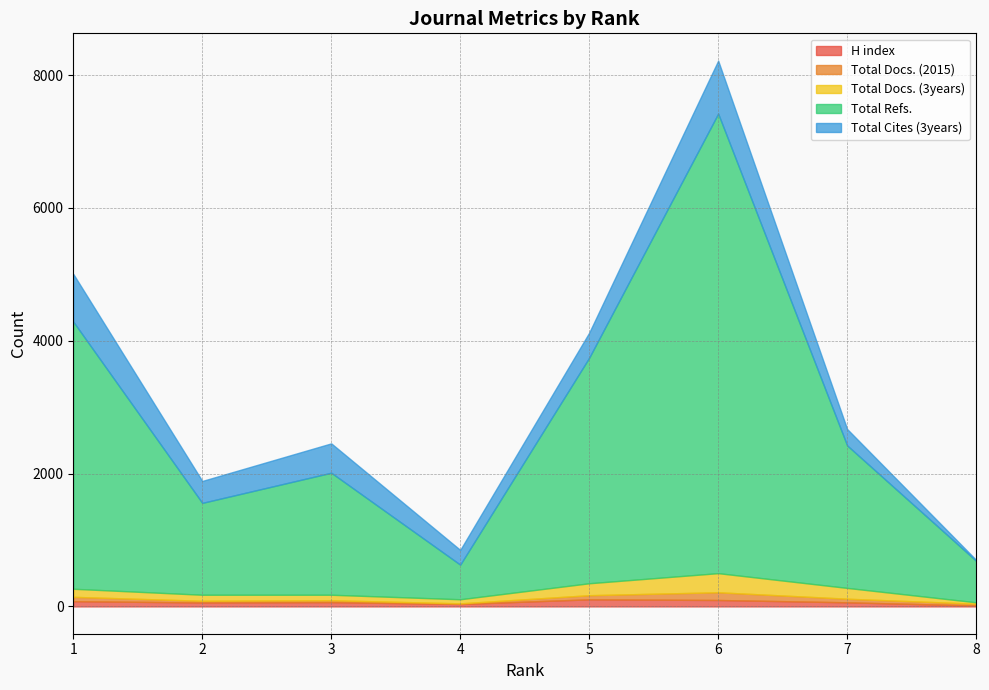

What is the spread (max minus min) of values at 3?

1809